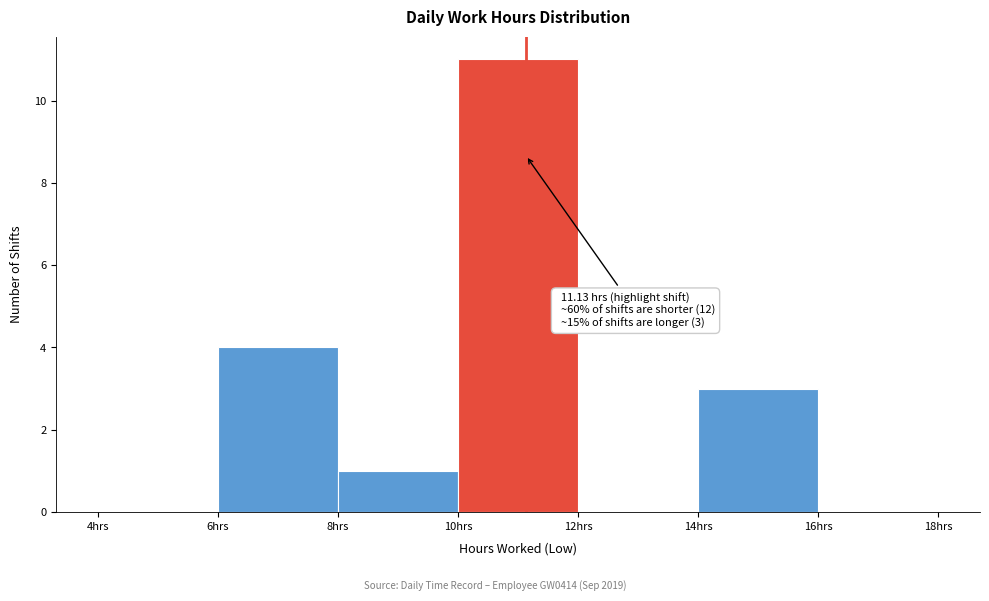

Over which range of the x-axis is the bar tallest?

10 to 12